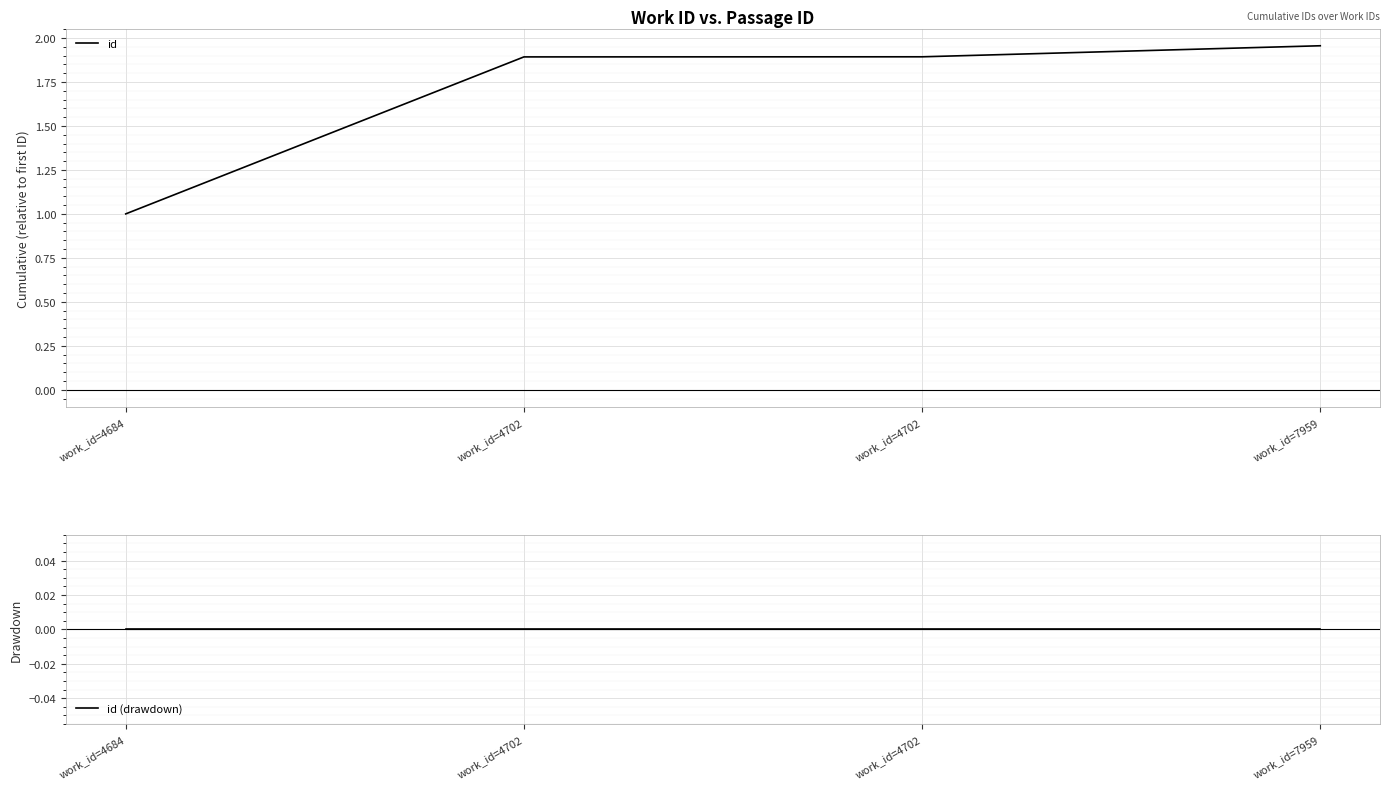

At work_id=7959, list the series in order from smallest to largest.

id (drawdown), id